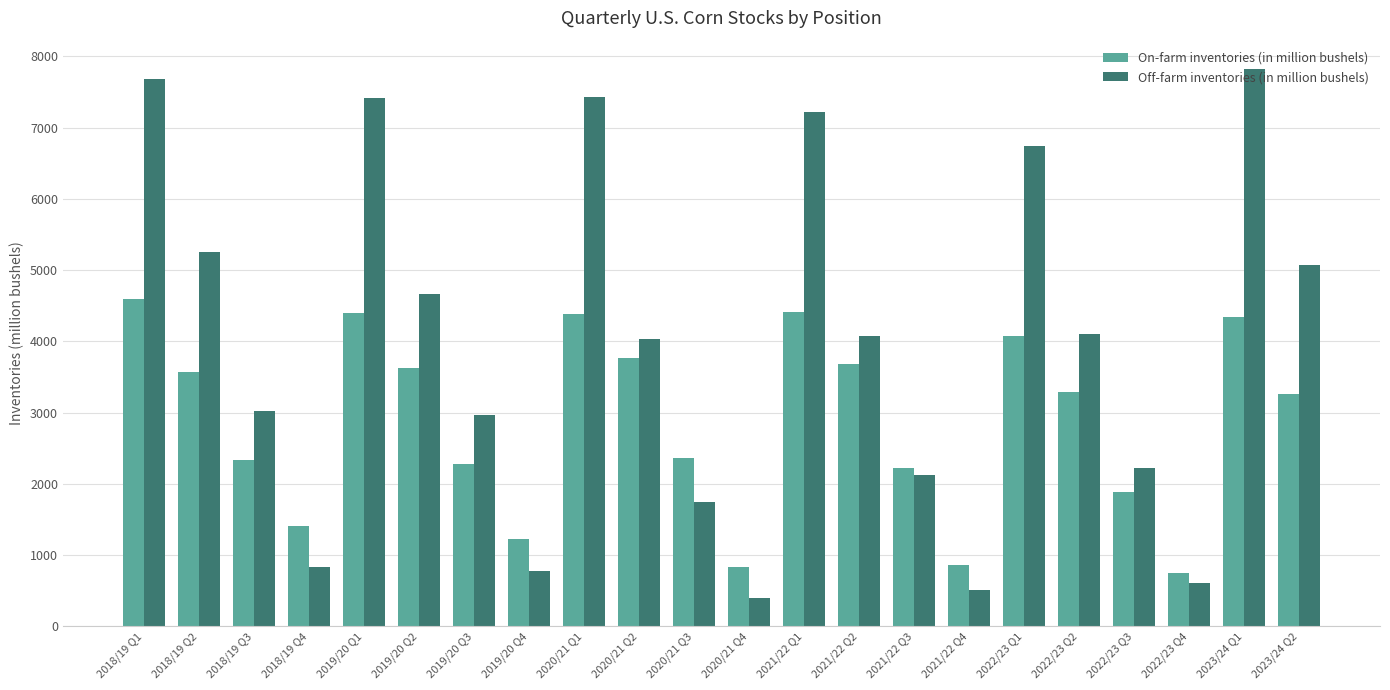

Rank the series at 2019/20 Q3 from lowest to highest value.

On-farm inventories (in million bushels), Off-farm inventories (in million bushels)